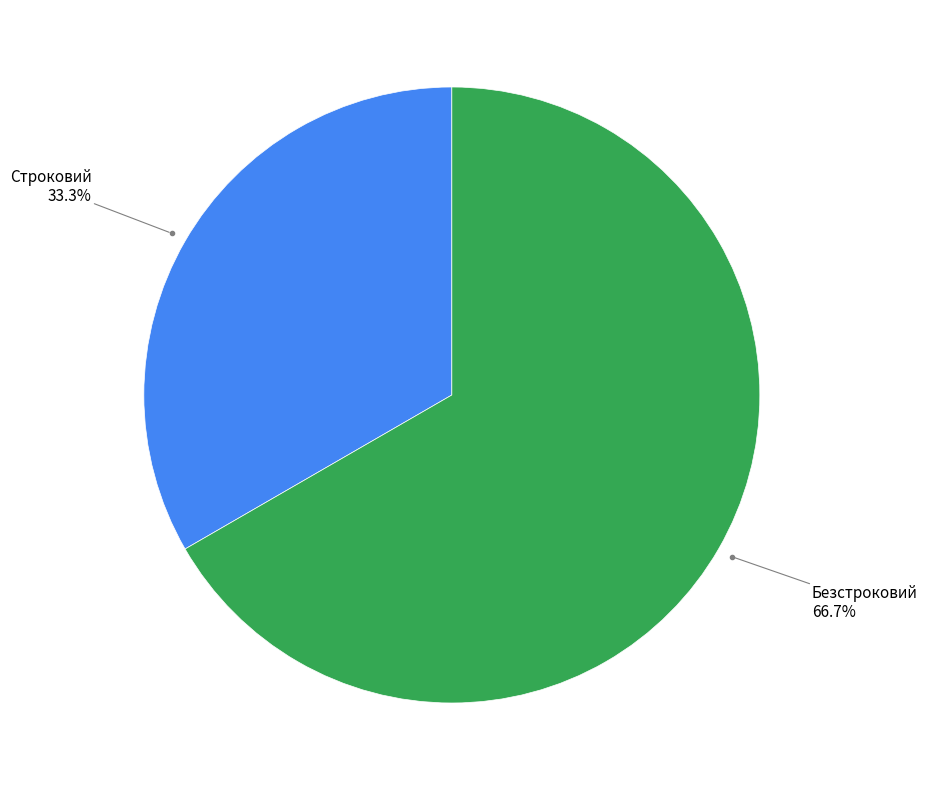

What is the ratio of the value at Безстроковий to the value at Строковий?

2.0